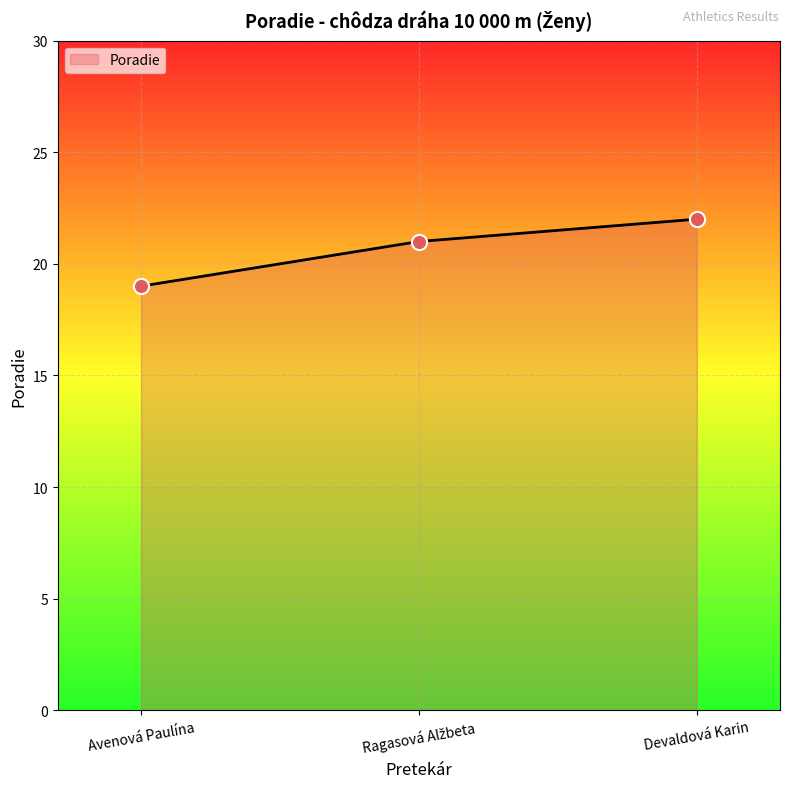

Which has a higher value, Avenová Paulína or Devaldová Karin?

Devaldová Karin